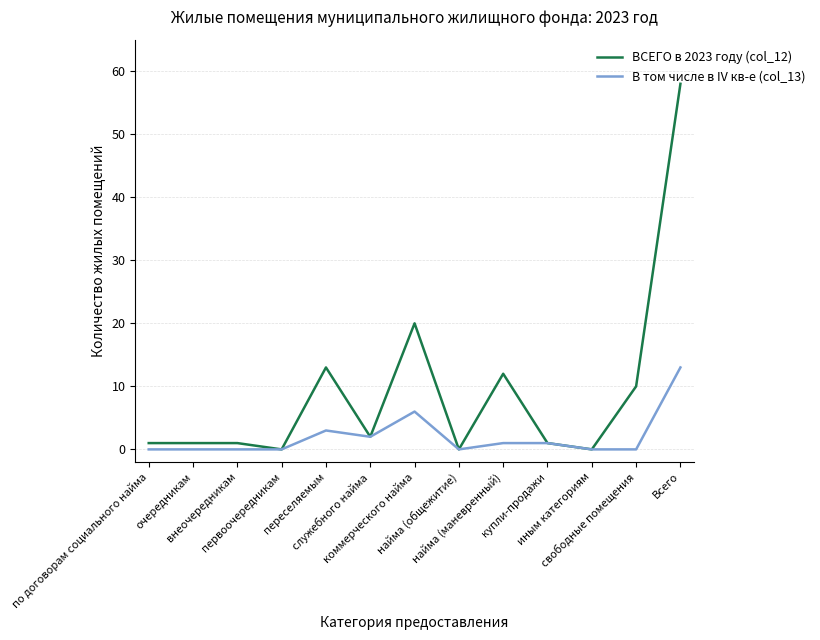

List the series in order of their overall mean, lowest first.

В том числе в IV кв-е (col_13), ВСЕГО в 2023 году (col_12)